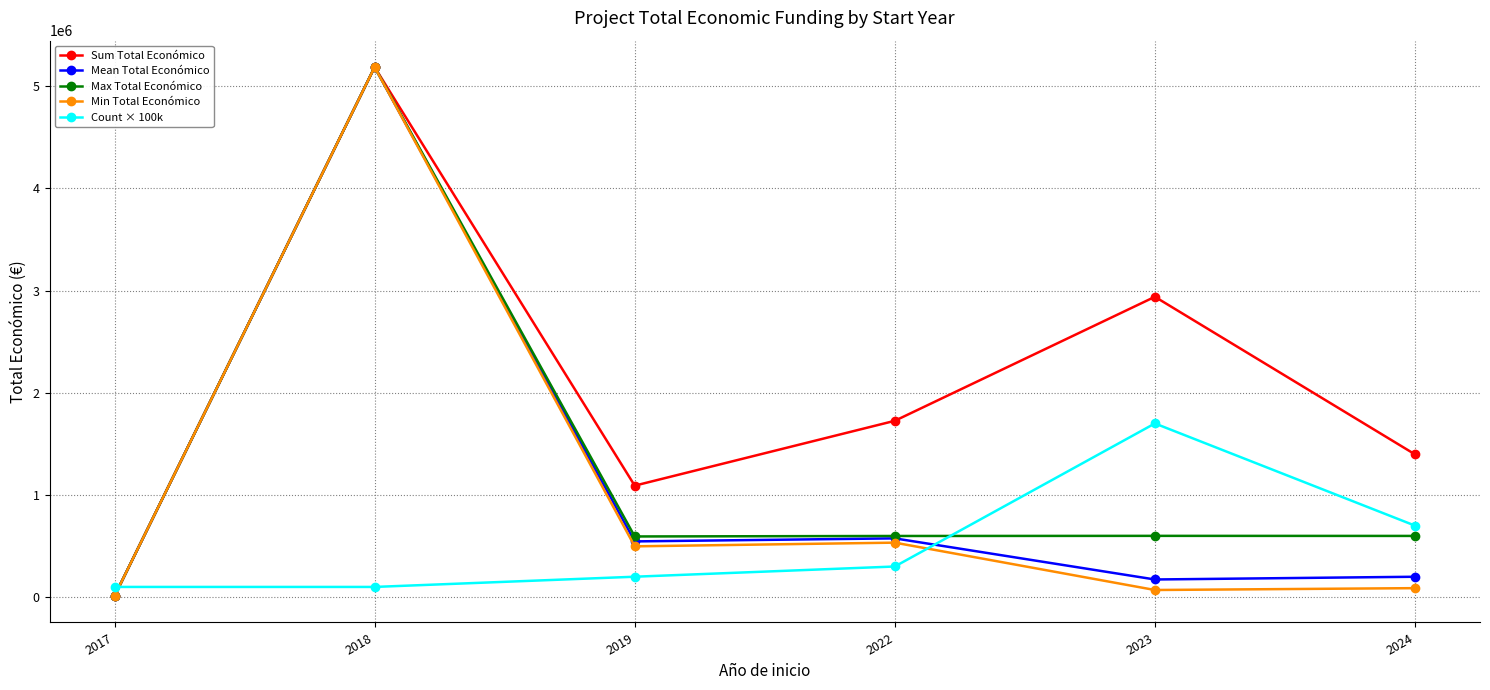

Rank the series at 2019 from lowest to highest value.

Count × 100k, Min Total Económico, Mean Total Económico, Max Total Económico, Sum Total Económico